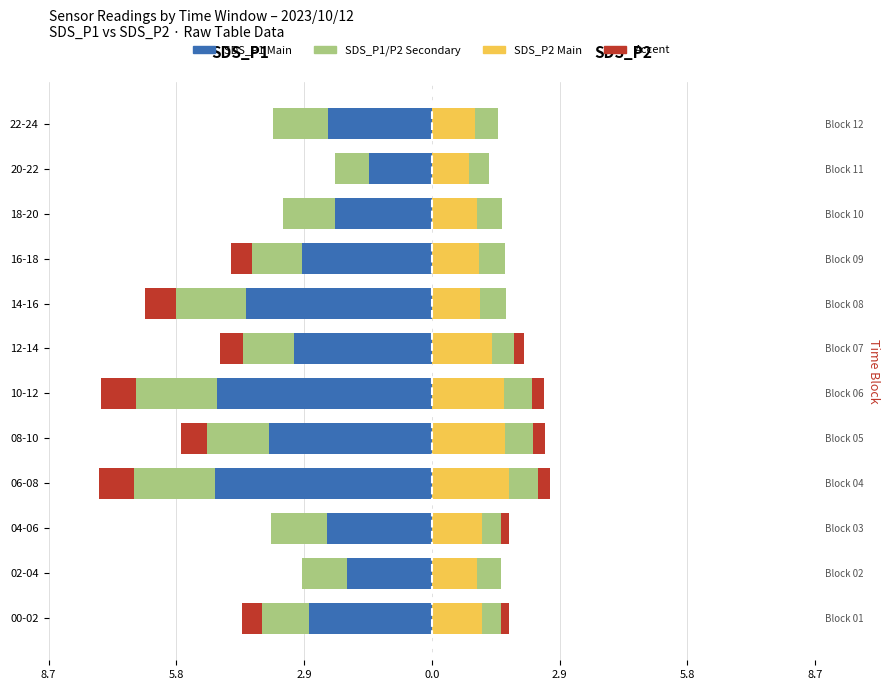

How many data points in SDS_P1 Accent are less than 0?

7